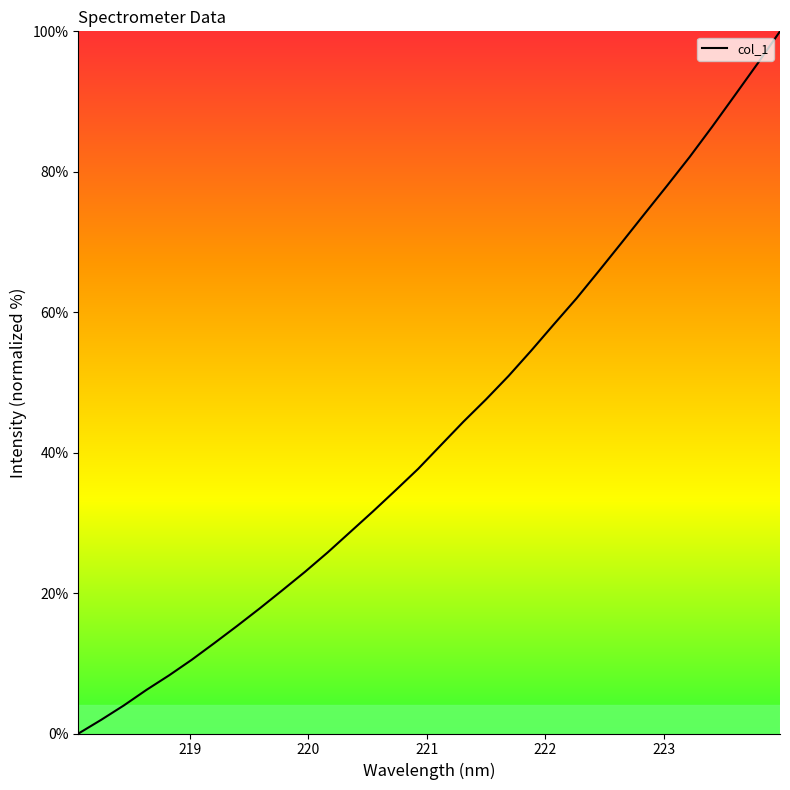

What is the difference between the second highest and minimum values?

95.4